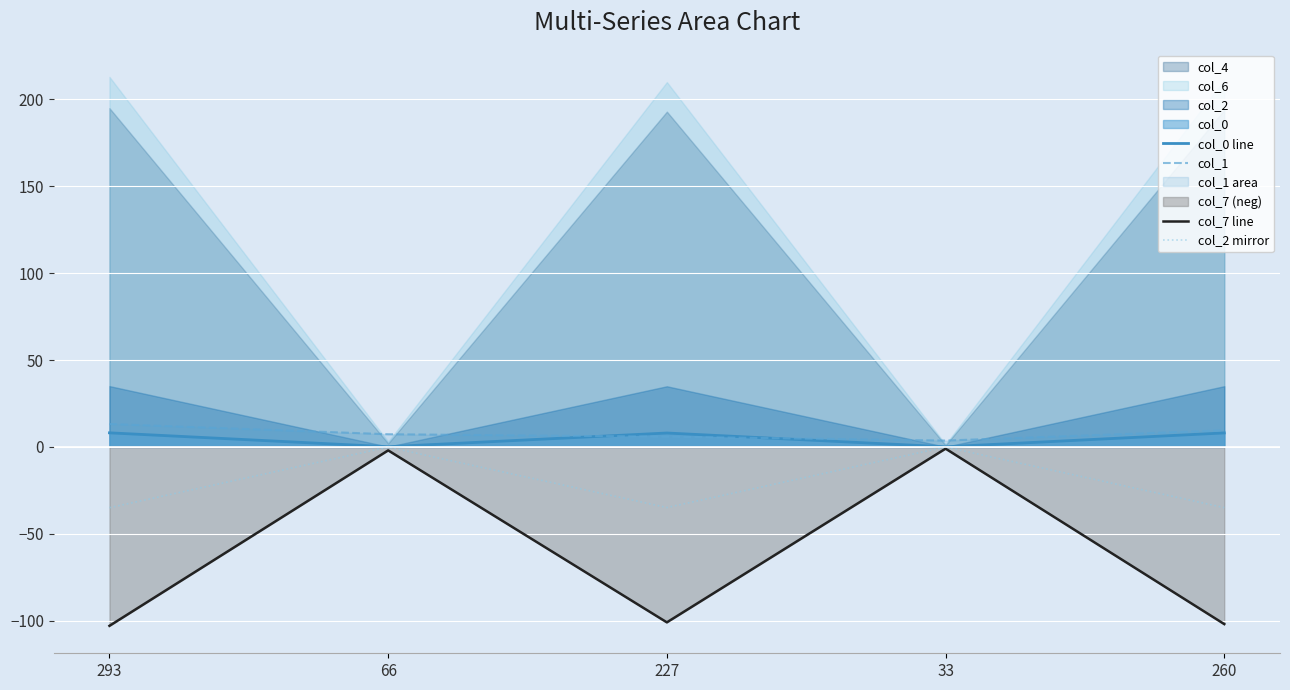

Read the col_0 line value at 293.

8.1